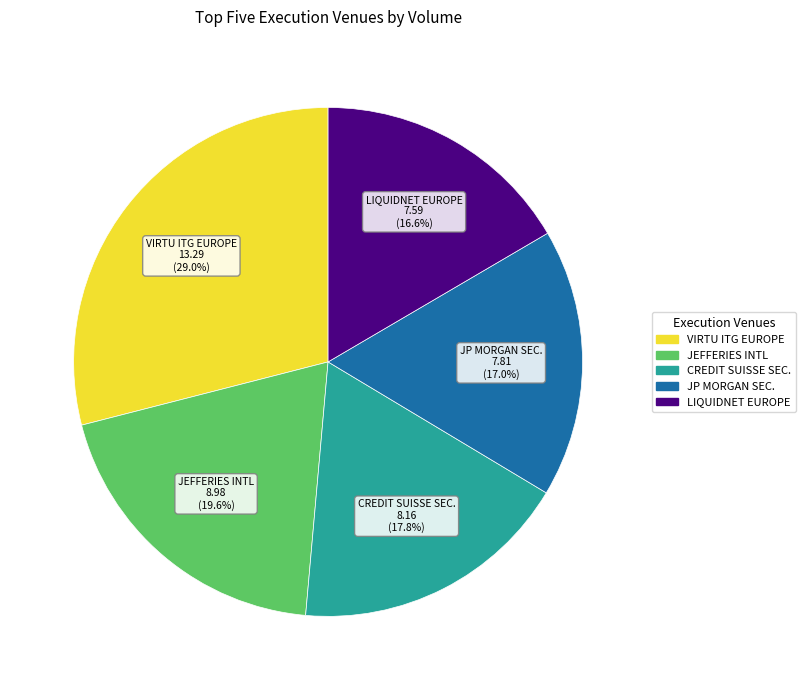

Which slice is the largest?

VIRTU ITG EUROPE